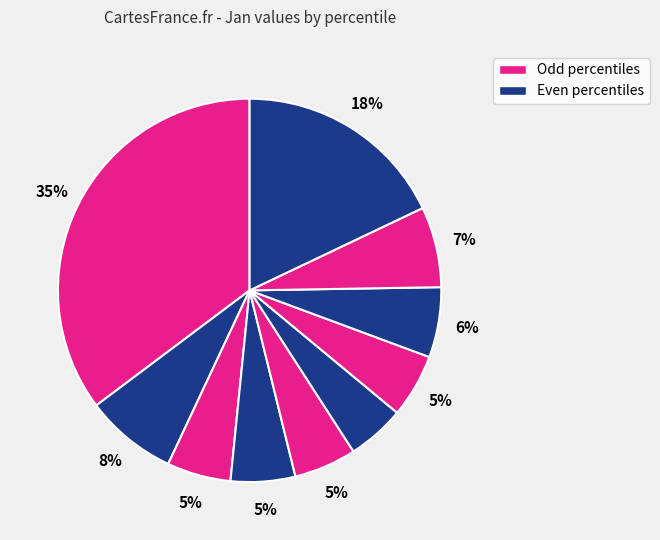

Count the number of slices in the pie.

10